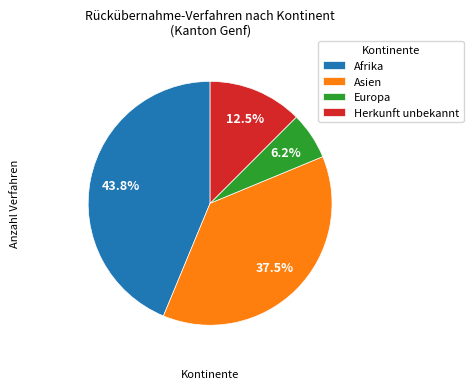

Approximately how many times larger is the value at Herkunft unbekannt compared to Afrika?

0.3